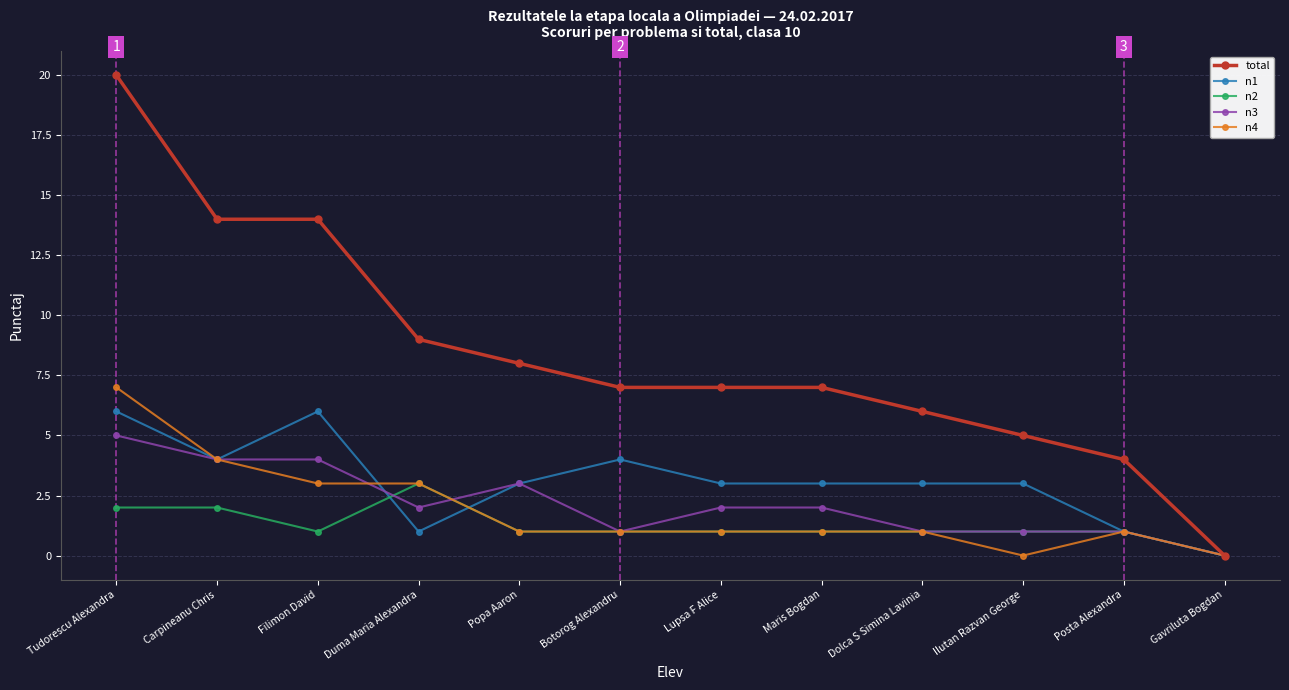

What are all the series names shown in the legend?

total, n1, n2, n3, n4